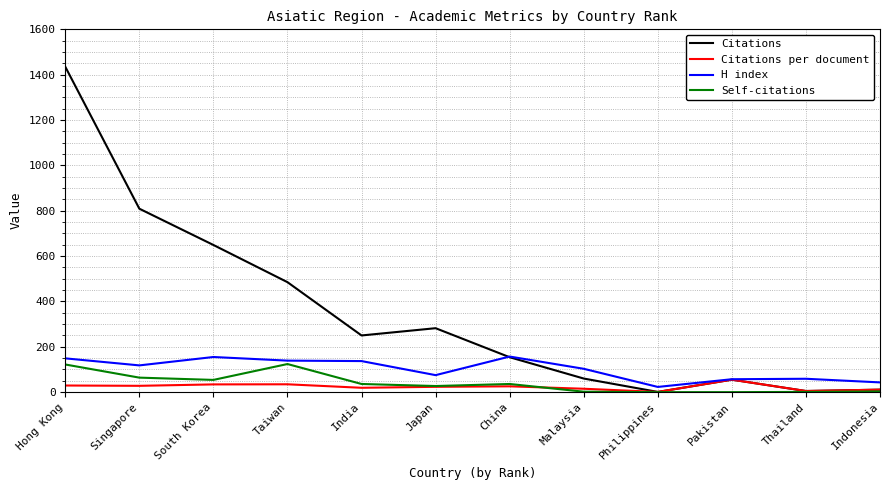

Which category has the lowest value in the H index series?

Philippines